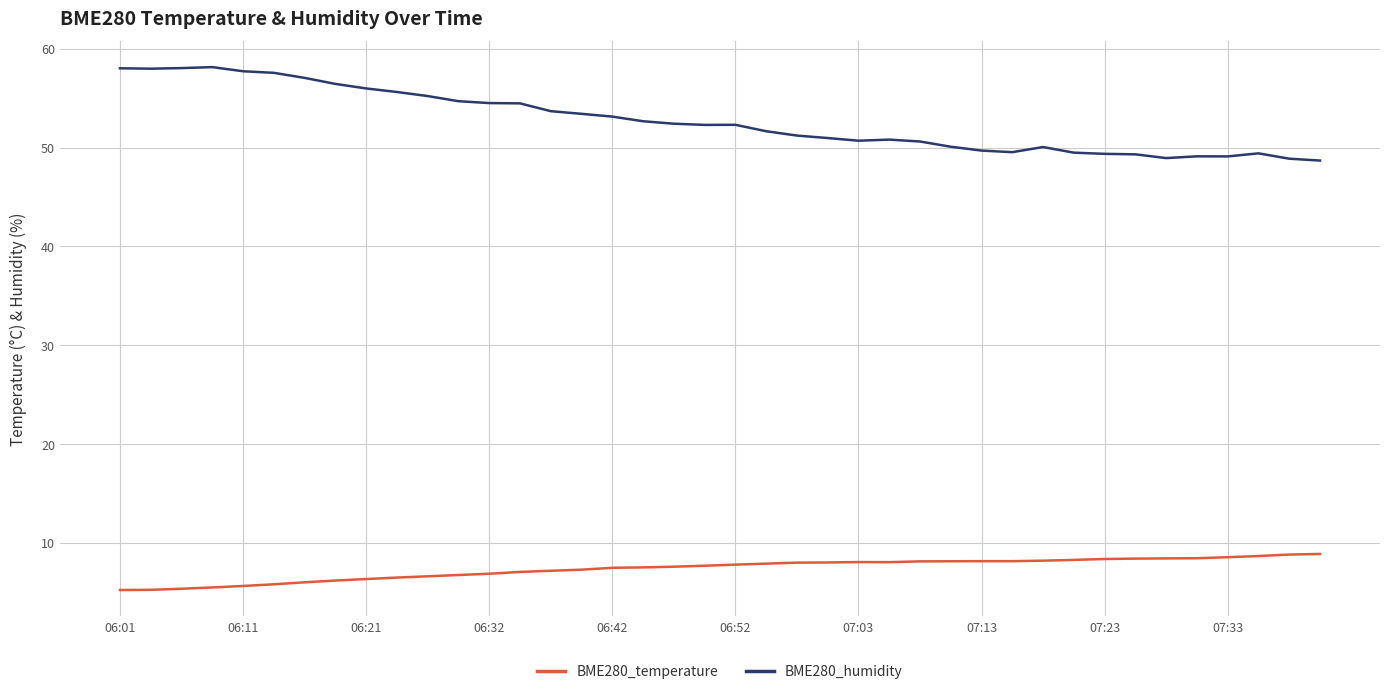

Which series has the largest total across all categories?

BME280_humidity